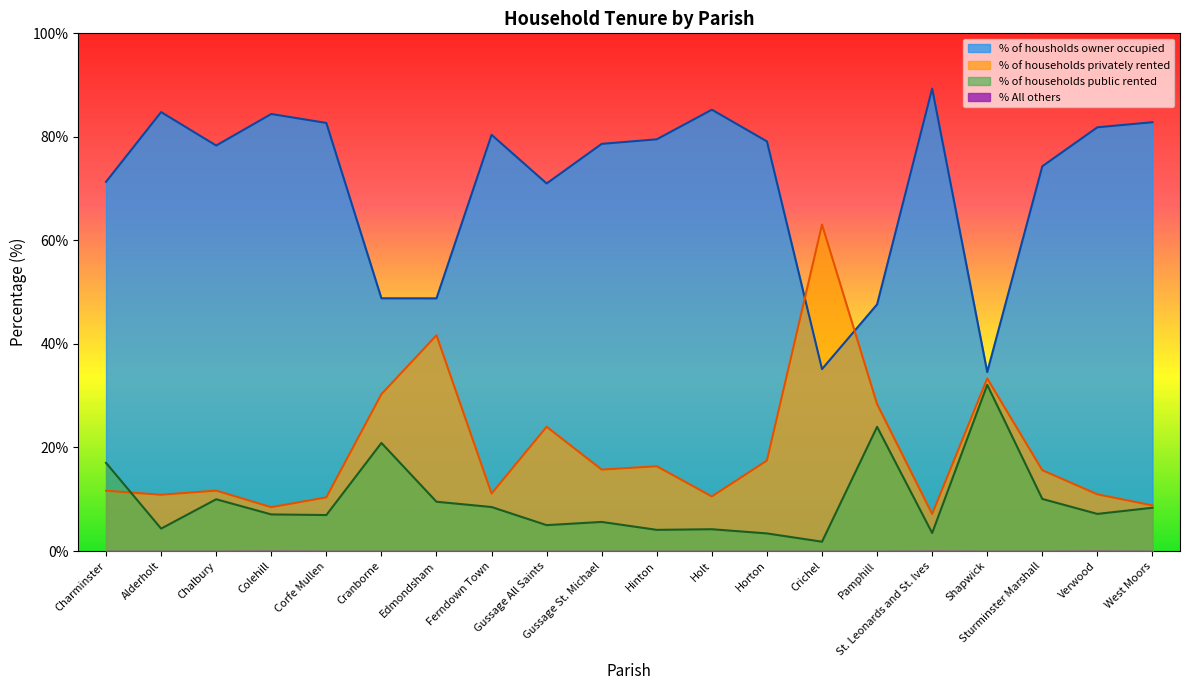

List the labels in order of % of housholds owner occupied value, smallest first.

Shapwick, Crichel, Pamphill, Edmondsham, Cranborne, Gussage All Saints, Charminster, Sturminster Marshall, Chalbury, Gussage St. Michael, Horton, Hinton, Ferndown Town, Verwood, Corfe Mullen, West Moors, Colehill, Alderholt, Holt, St. Leonards and St. Ives